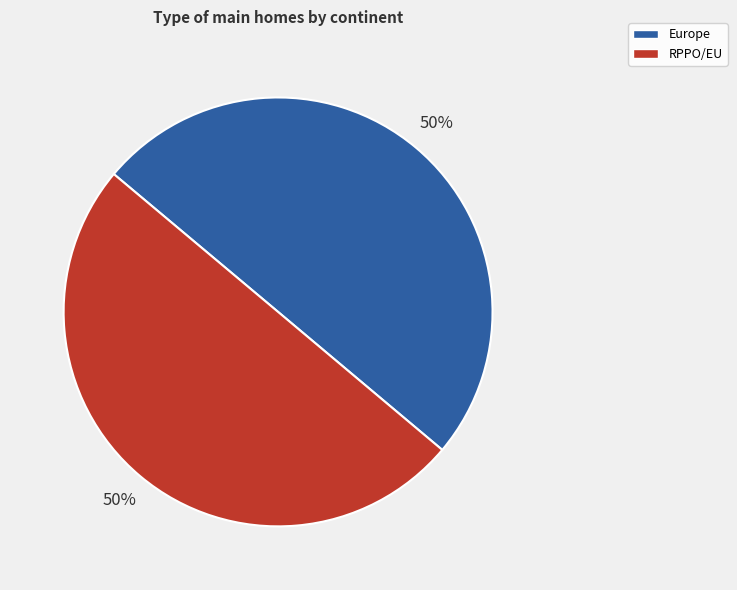

What percentage is the Europe slice, to the nearest percent?

50%